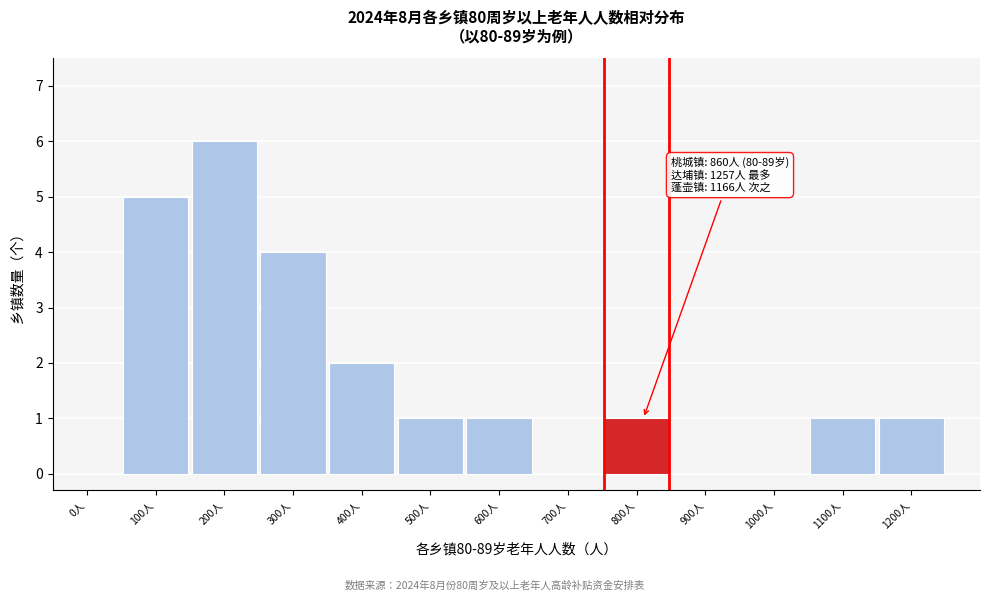

Reading right to left, extract all data points from this chart.

1200人=1	1100人=1	1000人=0	900人=0	800人=1	700人=0	600人=1	500人=1	400人=2	300人=4	200人=6	100人=5	0人=0